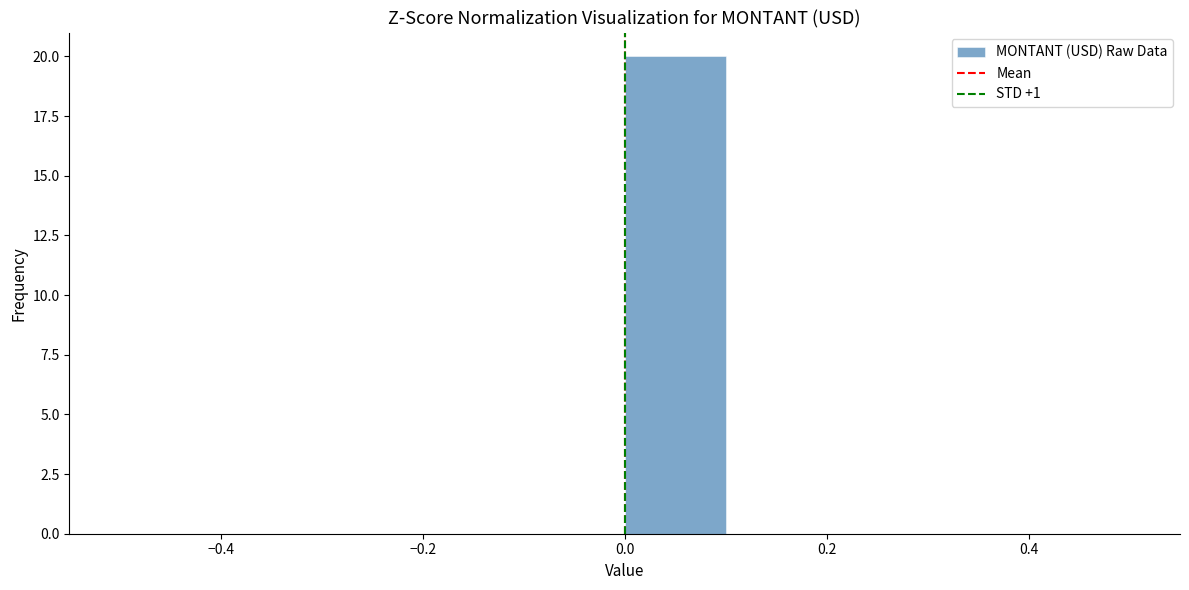

How tall is the bar that spans 0.0 to 0.1 on the x-axis? The values are not printed on the chart, so give them approximately, as read against the axis.

20